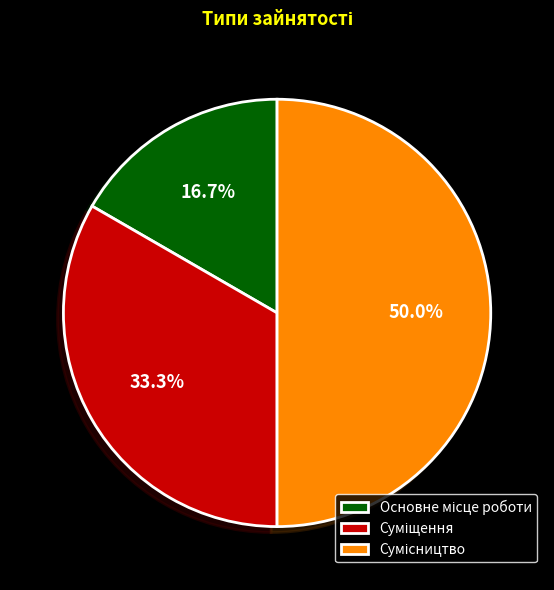

Is there any slice that represents more than half of the pie?

No